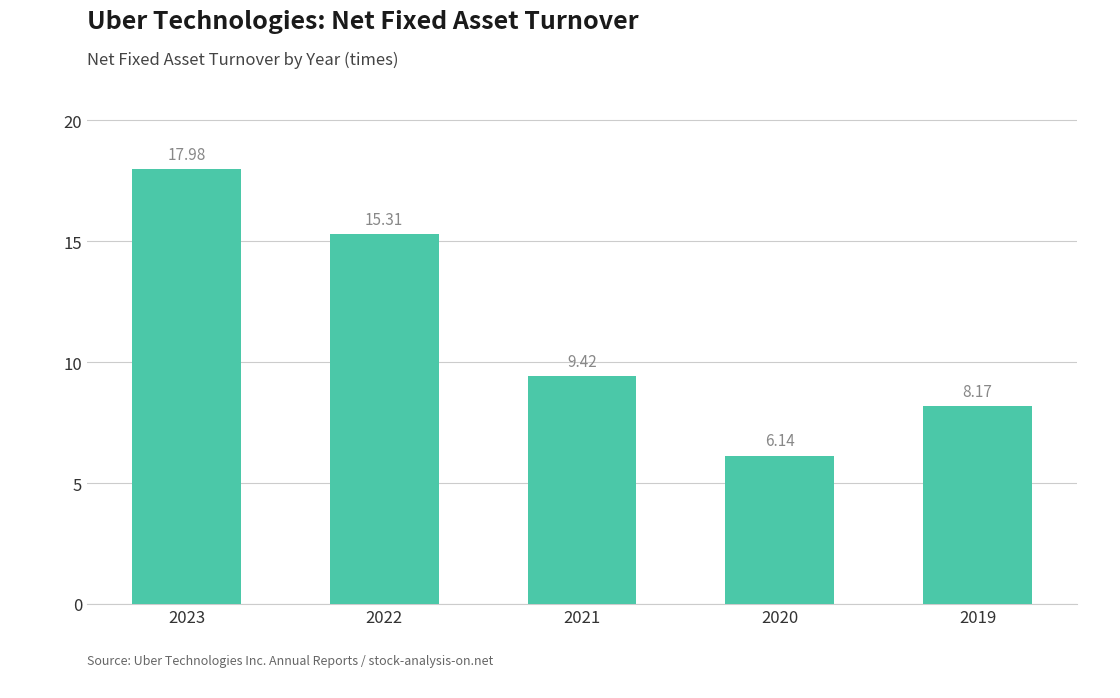

Does the chart contain any negative values?

No